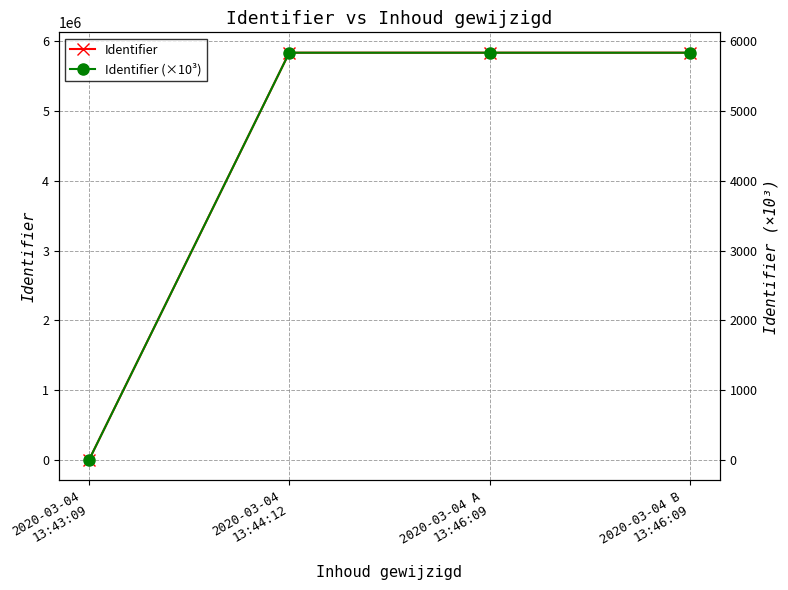

True or false: Identifier and Identifier (×10³) cross at least once.

False